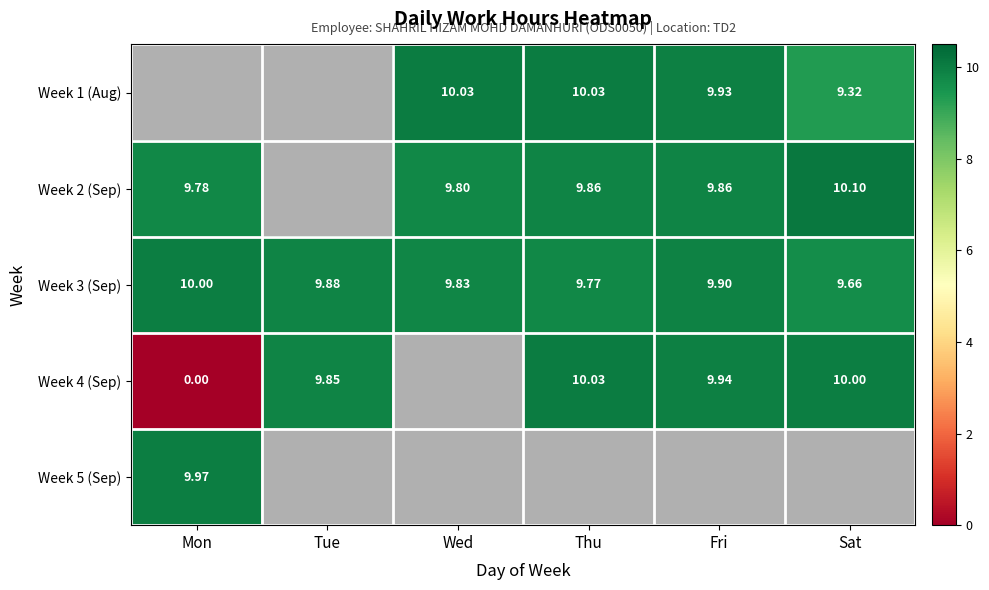

Is it true that Week 3 (Sep) equals 14.1 at Tue?

False